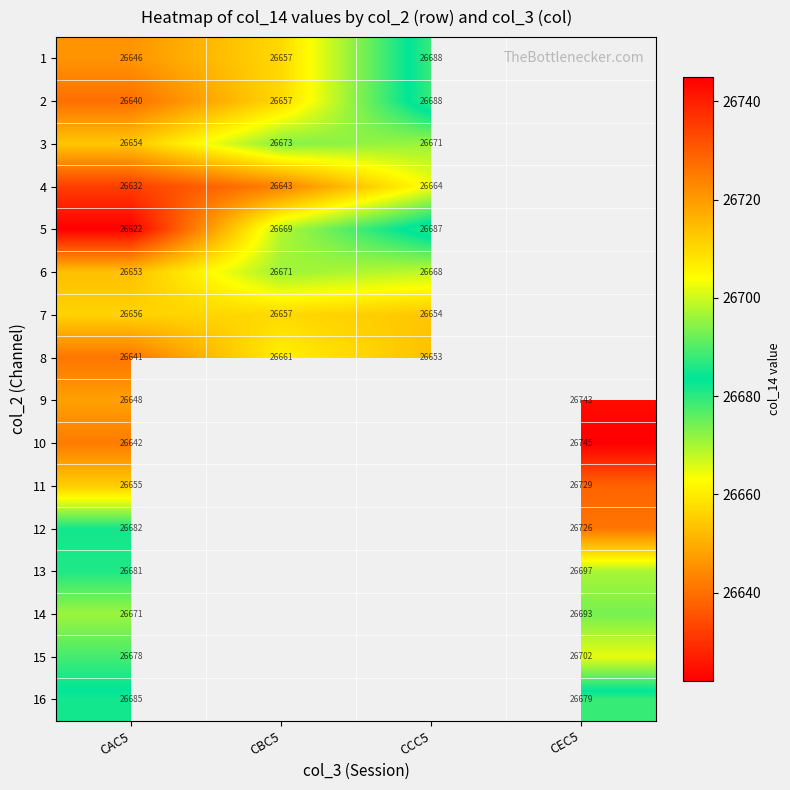

What is the difference between the highest and lowest values at CAC5?

63